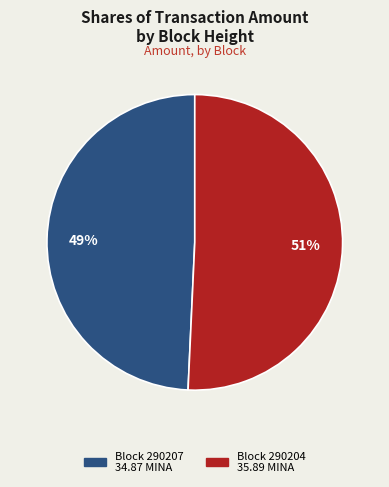

How many segments does this pie chart have?

2